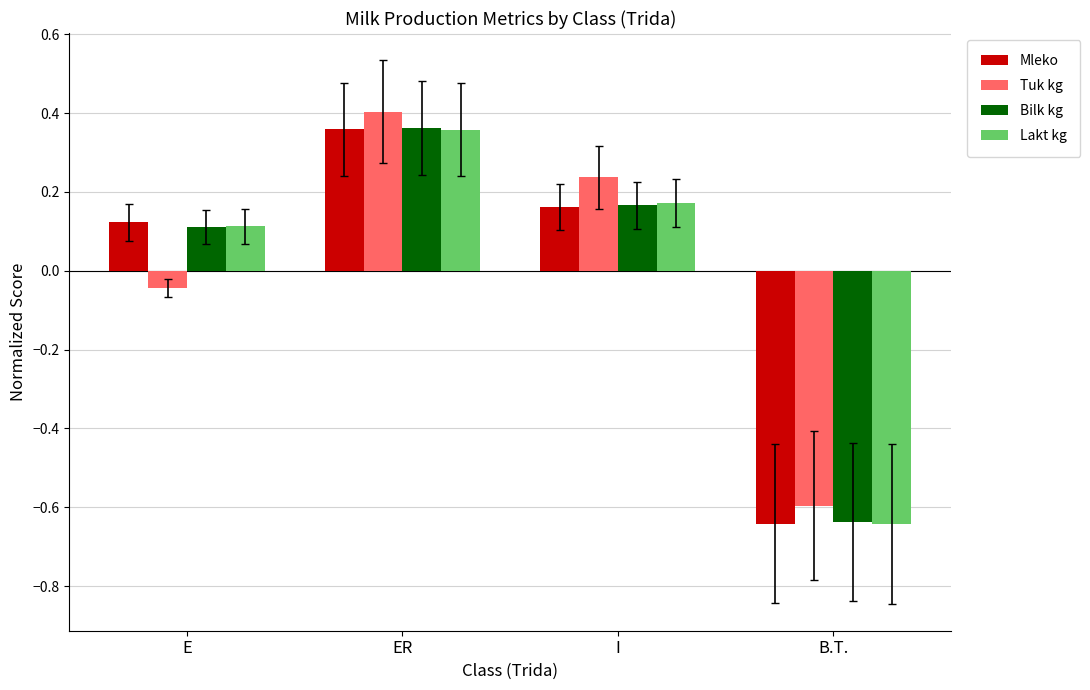

Where does the Mleko series first go above 0?

E